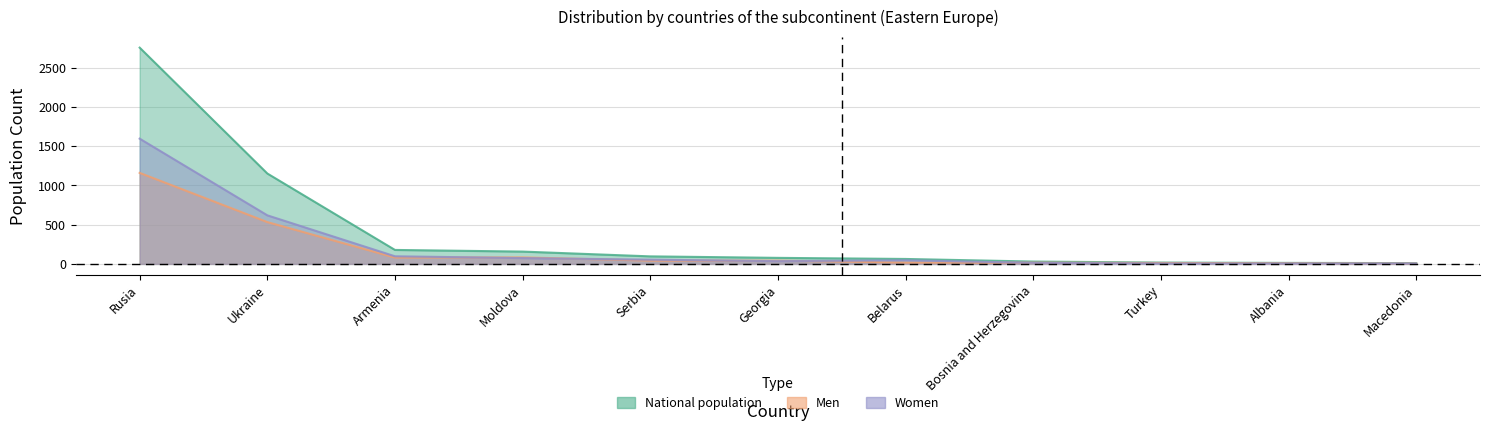

What position from the left is Albania?

10